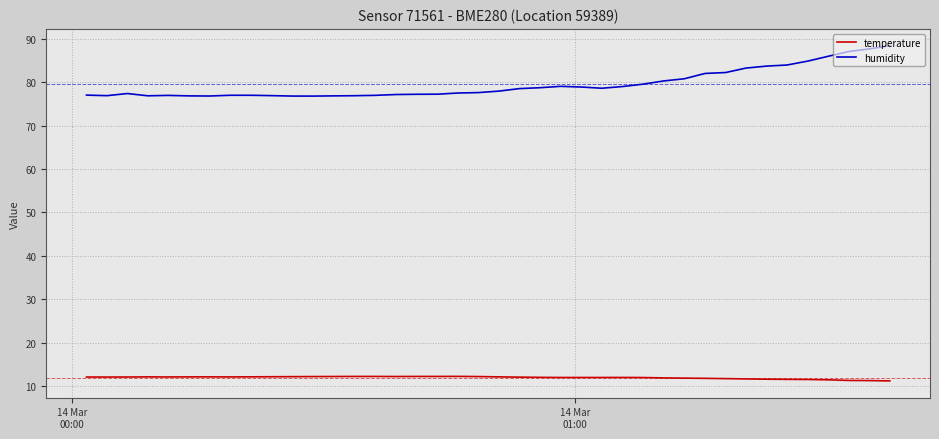

True or false: humidity and temperature intersect in this chart.

False